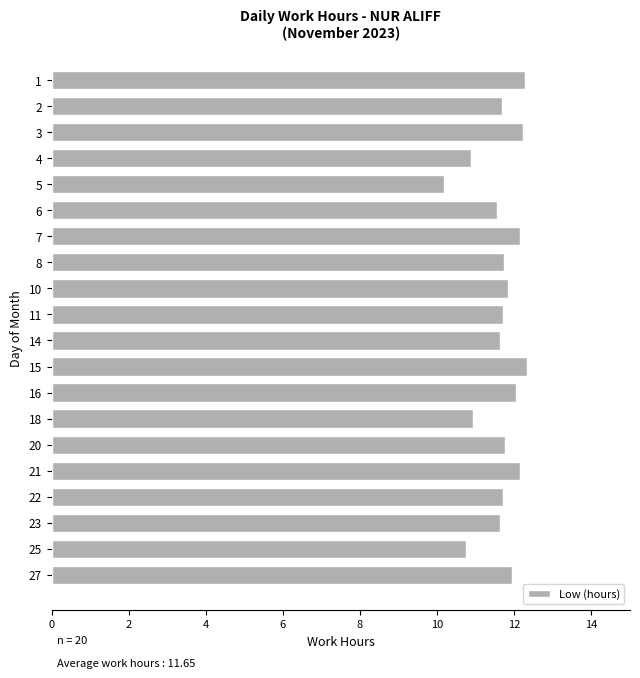

Is it true that the value at 7 is 6.3?

False